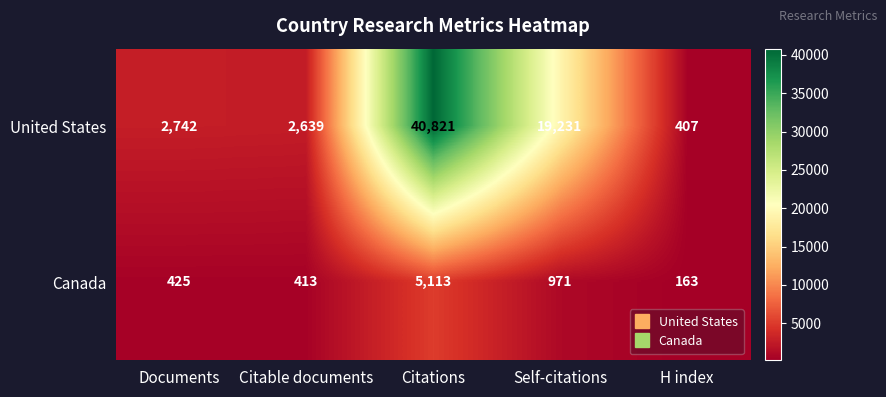

Reading left to right, what are all the values shown in this chart?

United States: 2742	2639	40821	19231	407
Canada: 425	413	5113	971	163